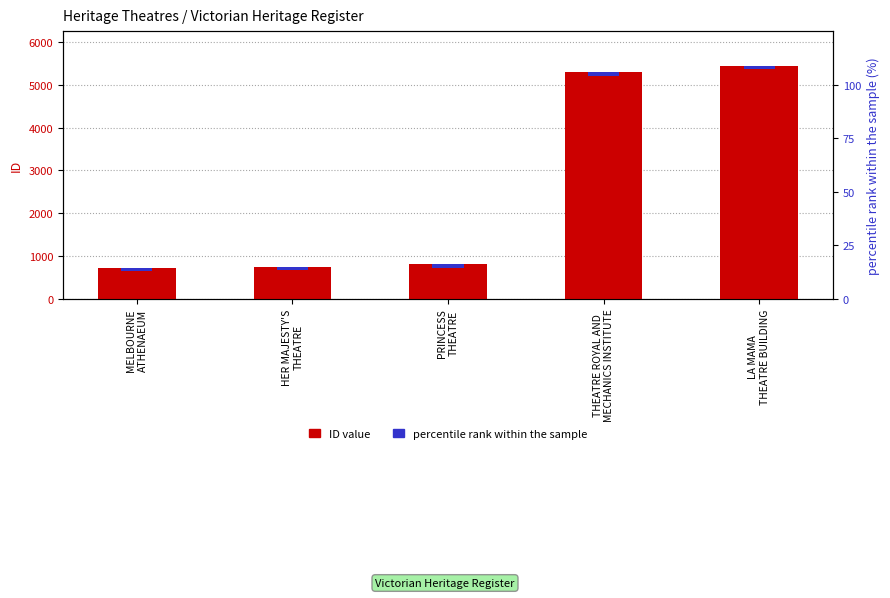

What value does the ID value series have at PRINCESS
THEATRE?

805.0